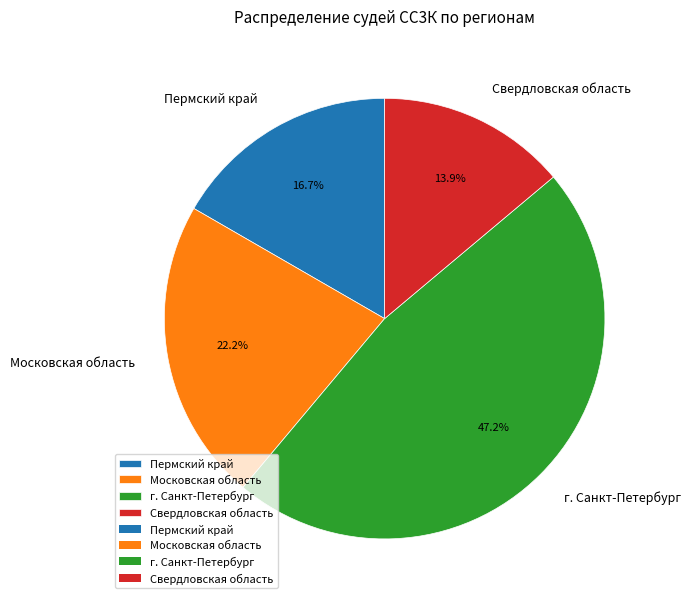

Does Московская область represent more than half of the total?

No